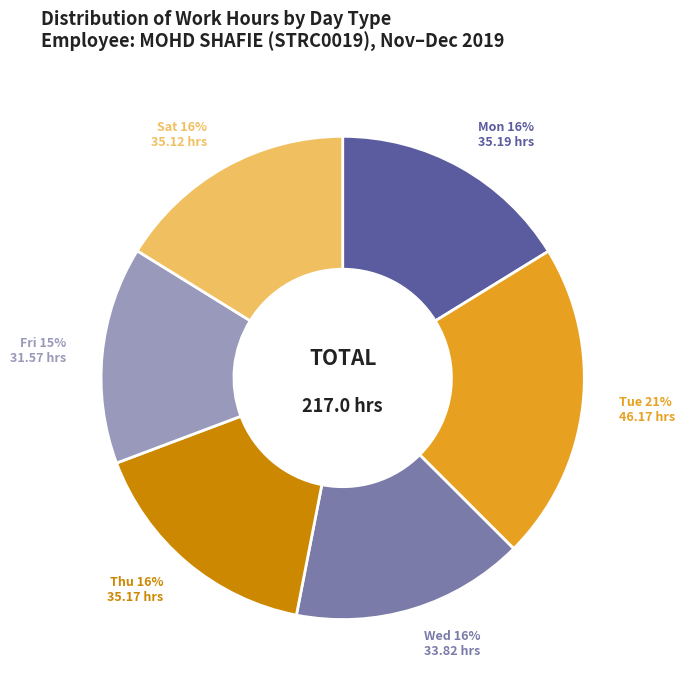

Does any single category account for the majority?

No